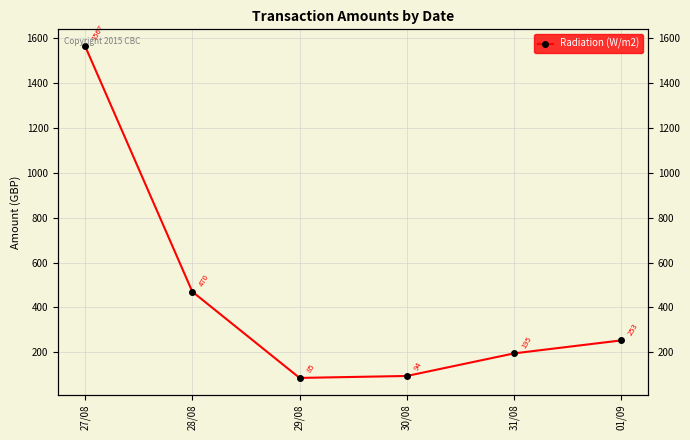

How many data points does each series have?

6